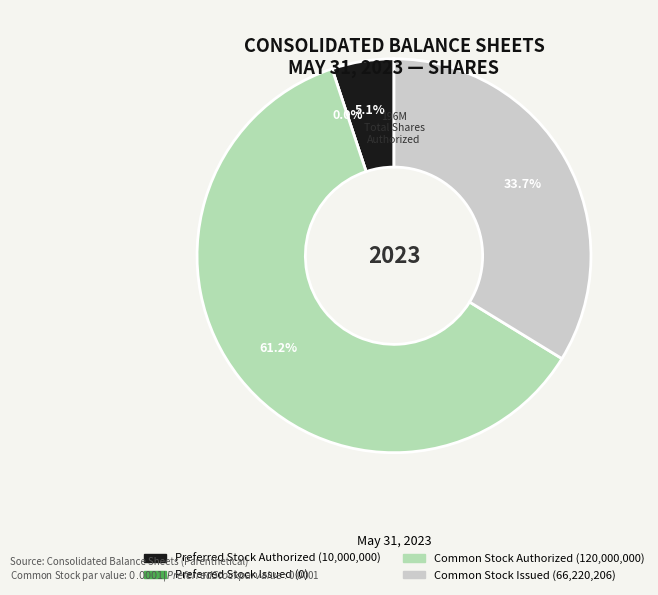

Which slice is the largest?

Common Stock Authorized